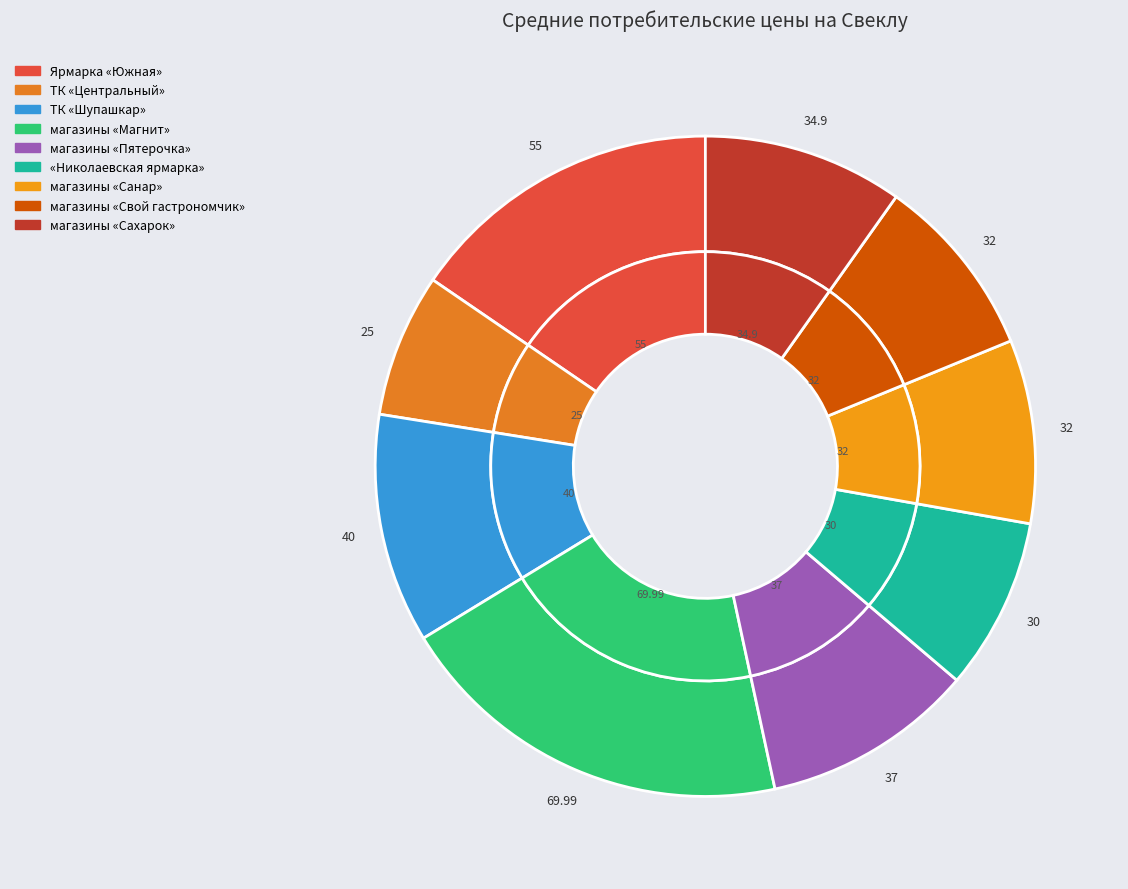

What is the change in value from Ярмарка «Южная» to ТК «Шупашкар»?

-15.0